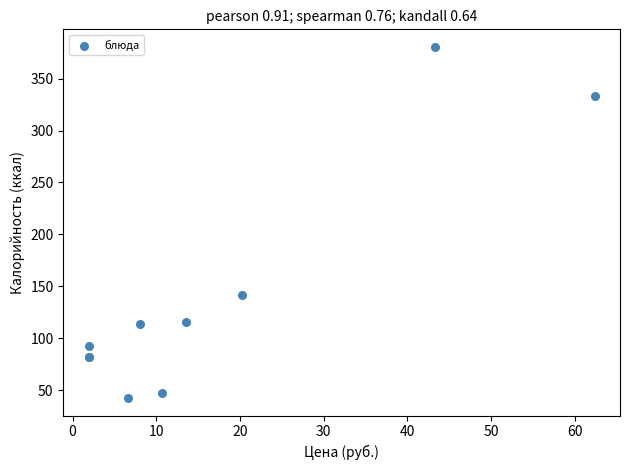

What Y value in the scatter plot is closest to 211?

141.2